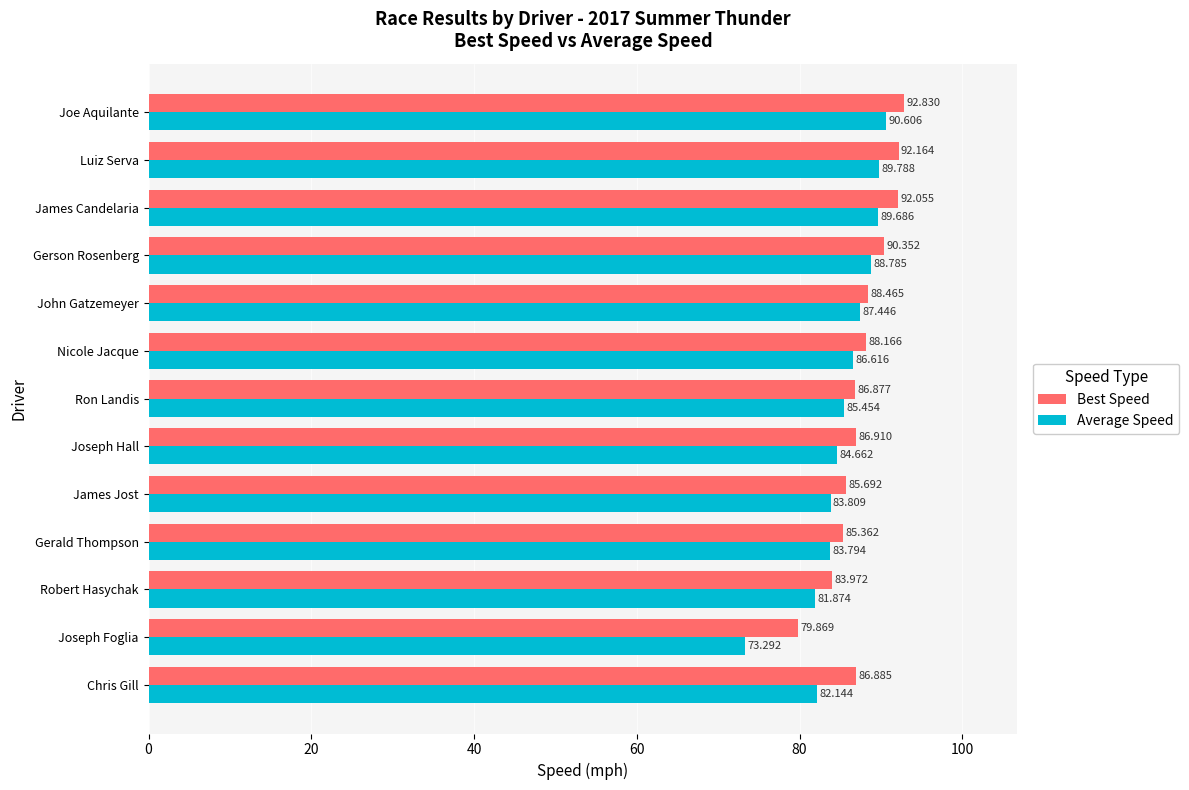

List the labels in order of Average Speed value, smallest first.

Joseph Foglia, Robert Hasychak, Chris Gill, Gerald Thompson, James Jost, Joseph Hall, Ron Landis, Nicole Jacque, John Gatzemeyer, Gerson Rosenberg, James Candelaria, Luiz Serva, Joe Aquilante